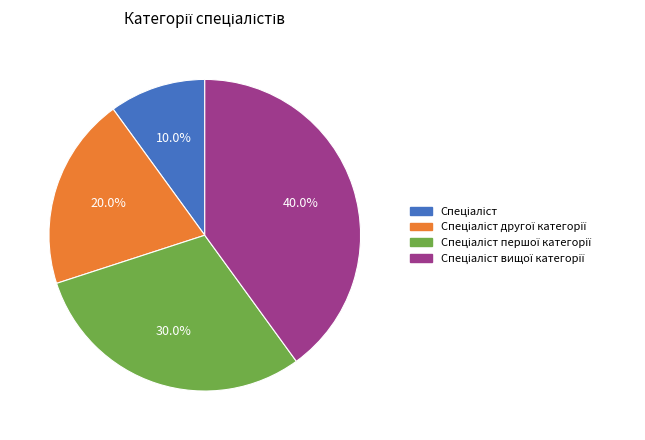

Is there a majority slice in this chart?

No